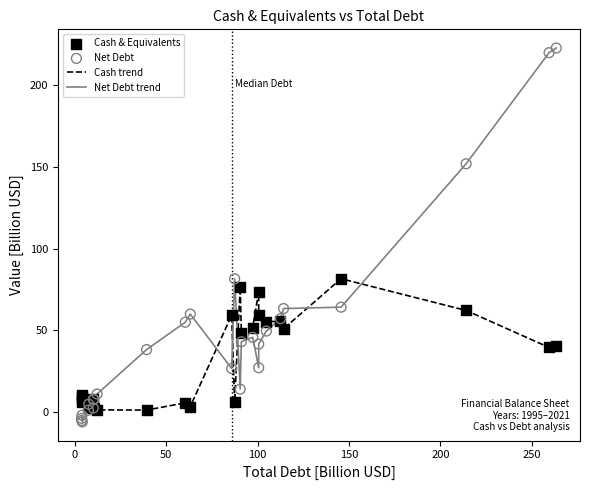

Which series has the largest total across all categories?

Net Debt trend